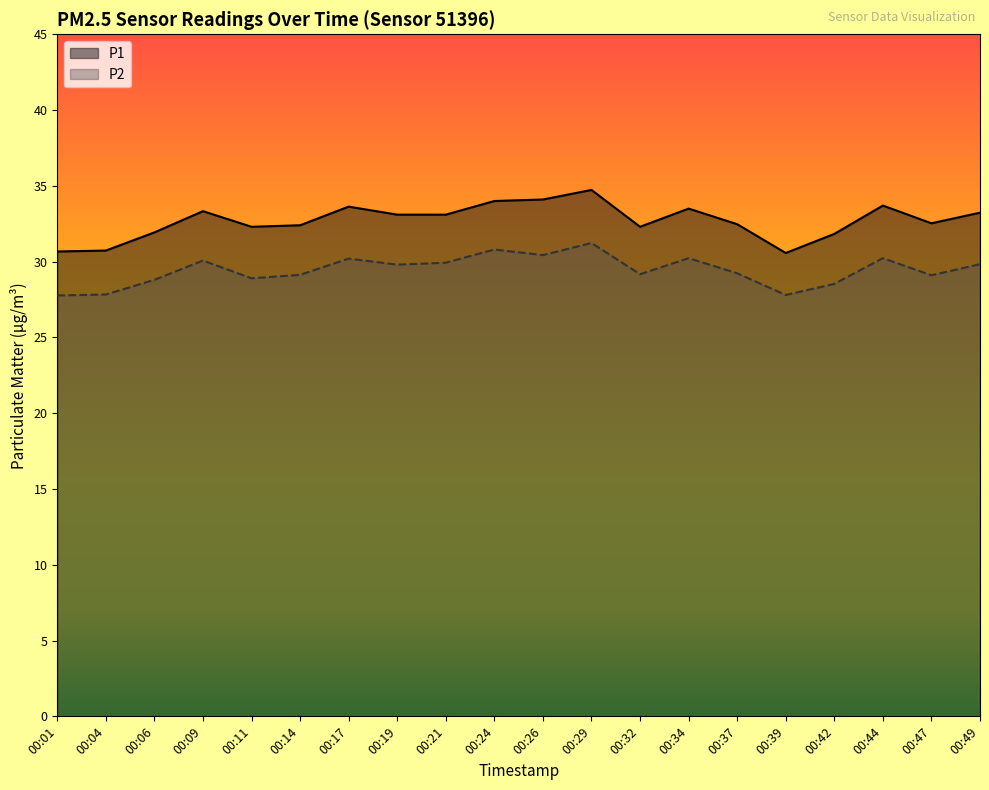

Between 00:26 and 00:29, which series saw the biggest shift?

P2